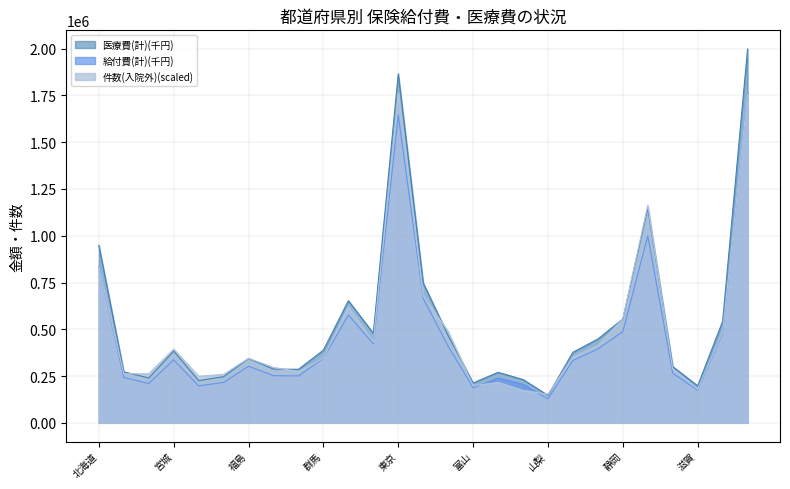

At how many categories does at least one series exceed 484935?

9